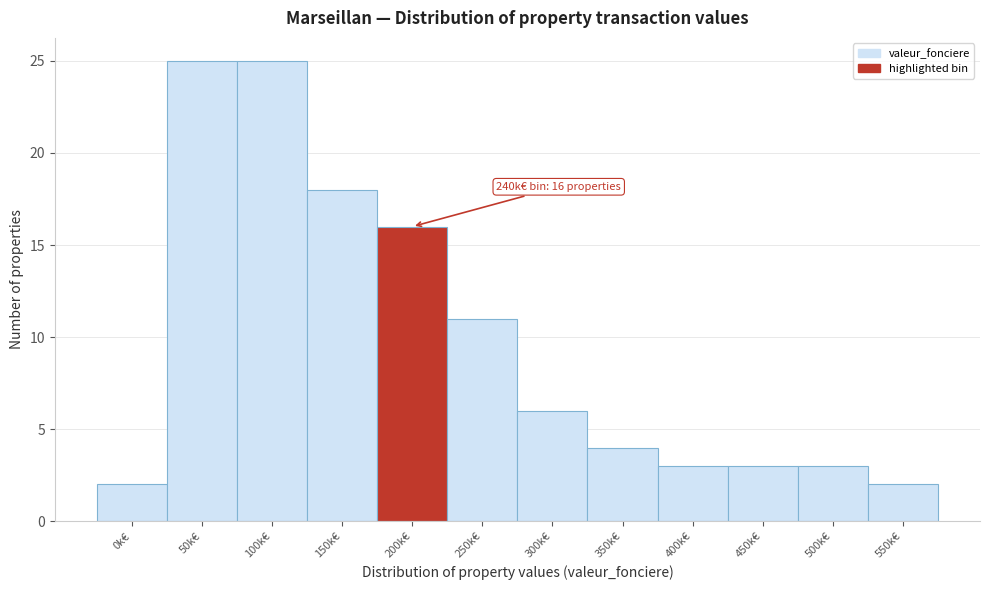

Reading left to right, what are all the values shown in this chart?

0k€=2	50k€=25	100k€=25	150k€=18	200k€=16	250k€=11	300k€=6	350k€=4	400k€=3	450k€=3	500k€=3	550k€=2